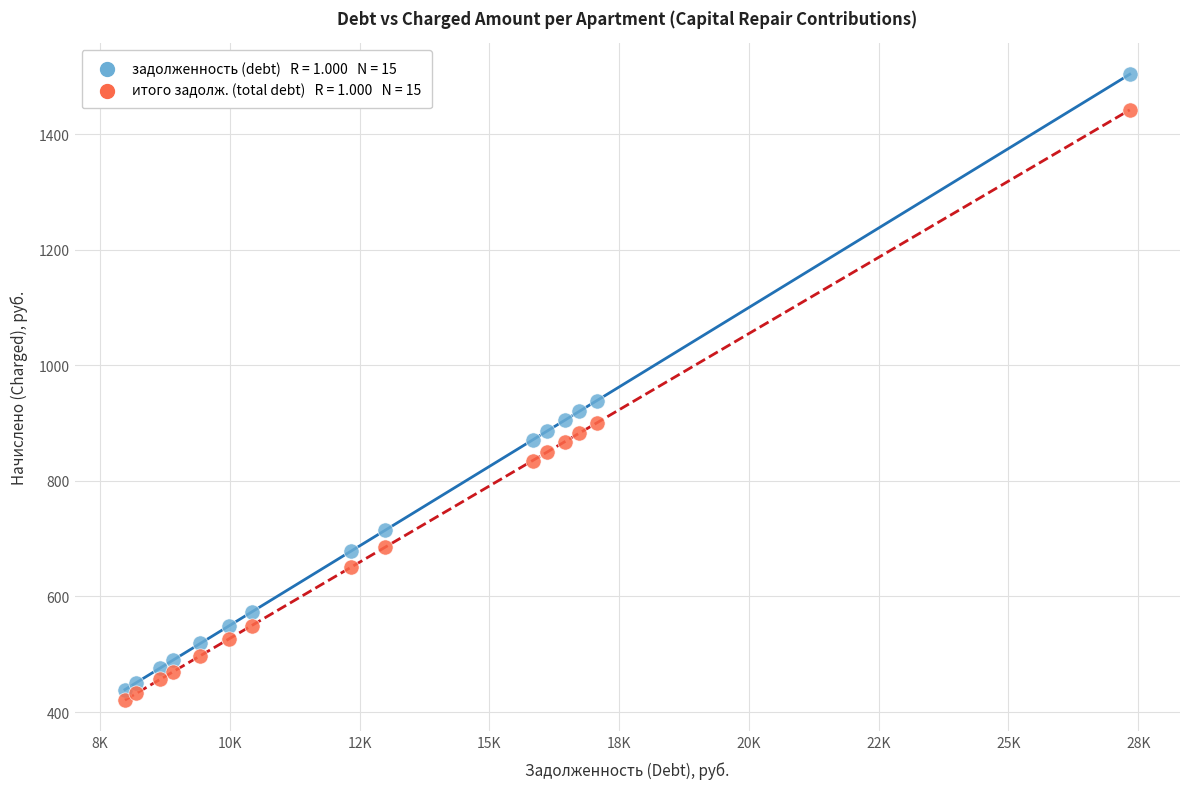

Across all data points, what is the range of Y values (max minus min)?

1082.8